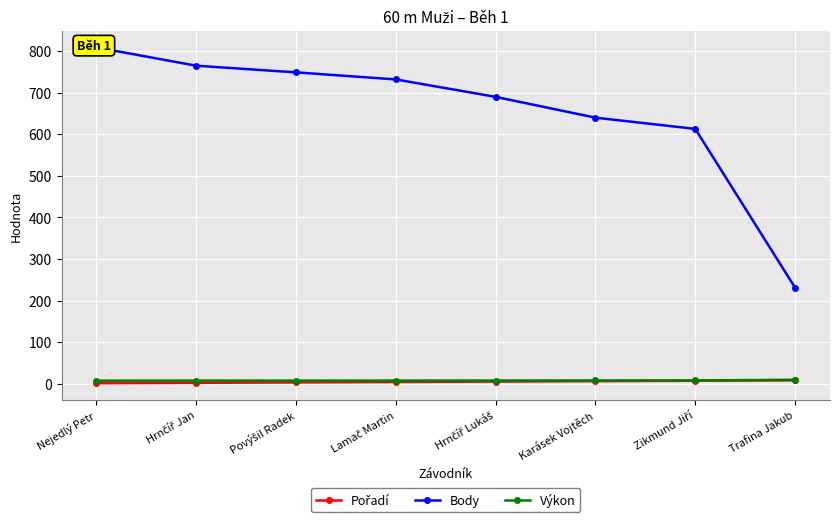

At which category is the sum across all series the highest?

Nejedlý Petr